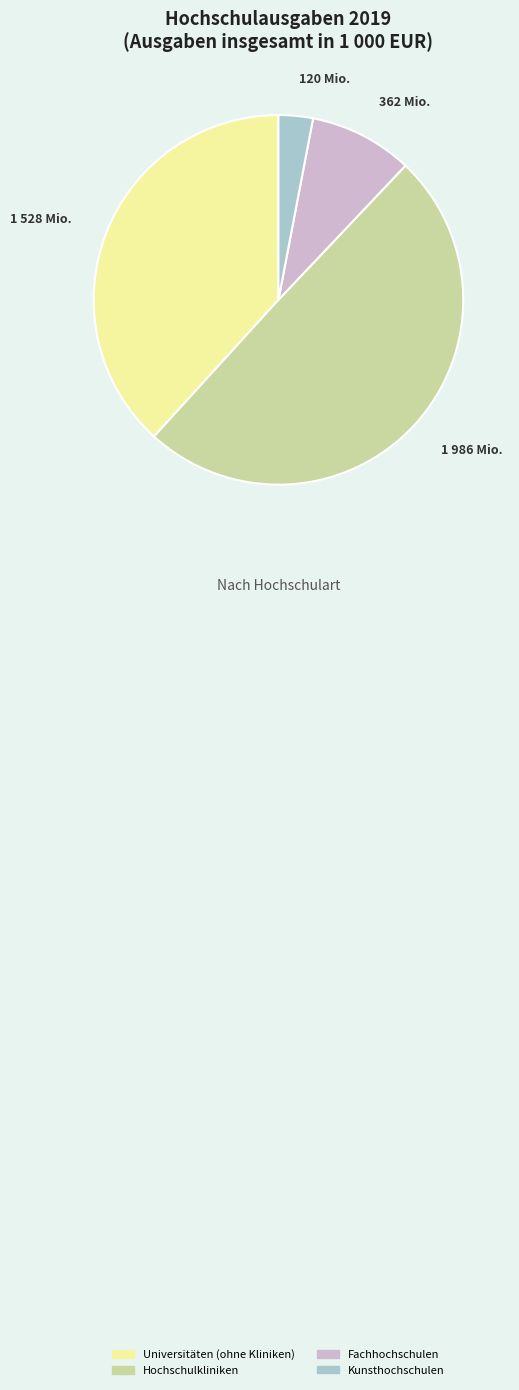

Is Kunsthochschulen the majority of the pie?

No